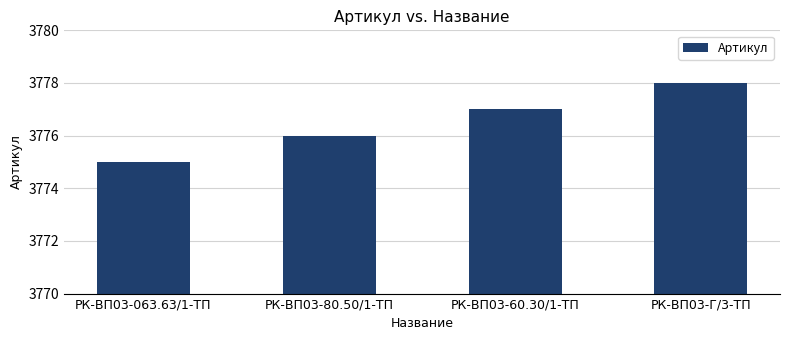

What is the sum of all values?

15106